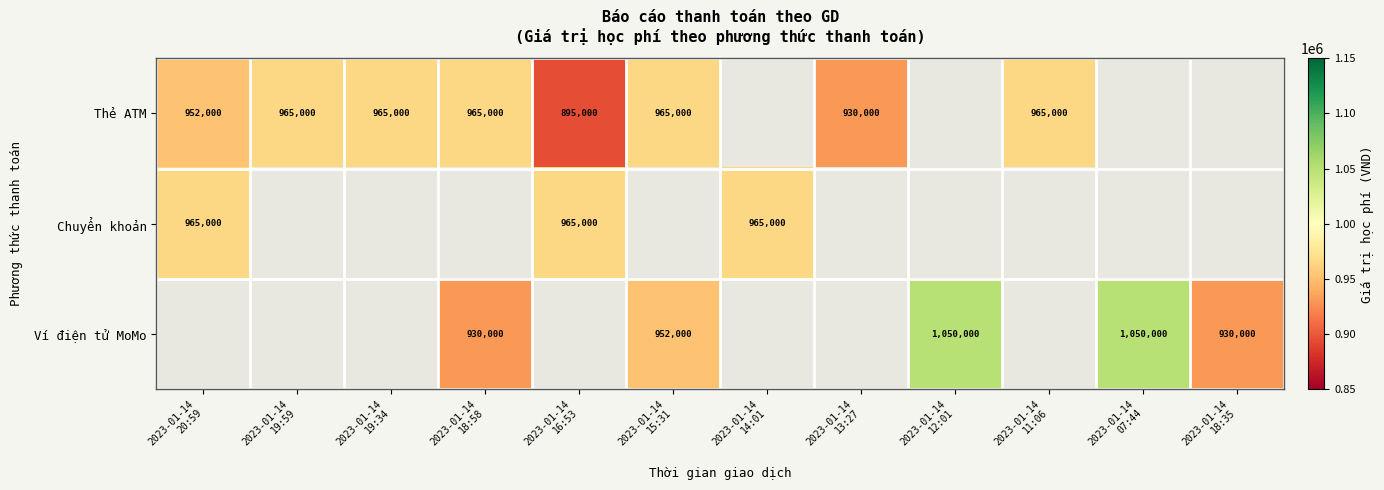

Between 2023-01-14
11:06 and 2023-01-14
15:31, which is larger?

2023-01-14
11:06